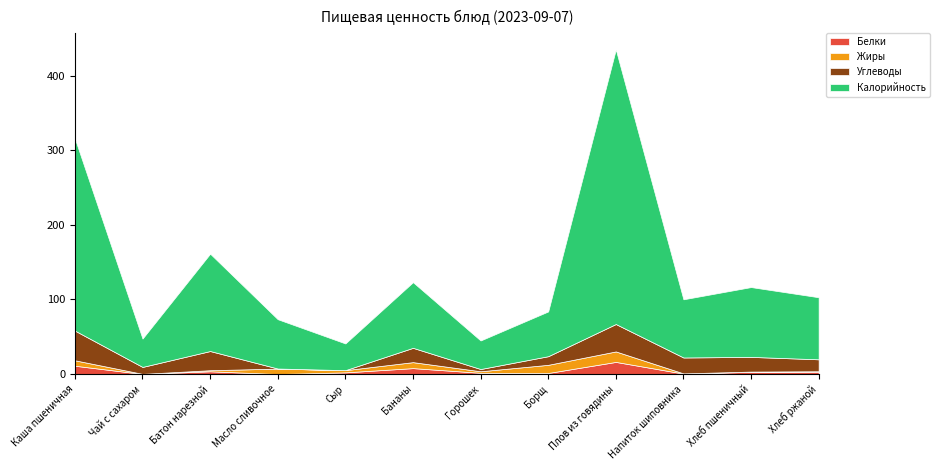

What is the spread (max minus min) of values at Бананы?

80.0